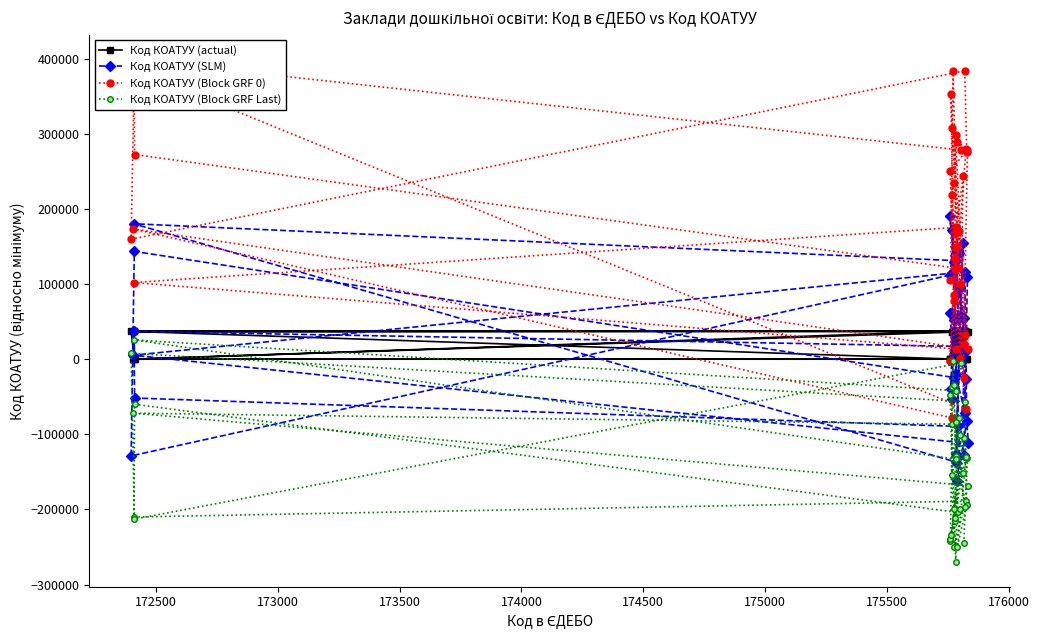

In Код КОАТУУ (SLM), how many points are lower than both neighbors (excluding endpoints)?

13